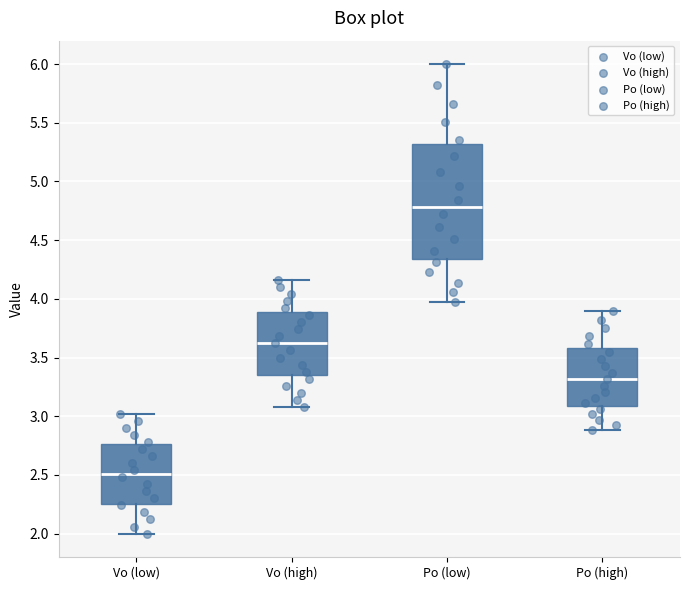

Reading left to right, read every box against the y-axis: the position of its median line, the range the box covers, and the ends of its whiskers. The values are not printed on the chart, so give them approximately, as read against the axis.

Vo (low): median 2.50, box 2.25 to 2.75, whiskers 2.00 to 3.00
Vo (high): median 3.60, box 3.35 to 3.90, whiskers 3.10 to 4.15
Po (low): median 4.80, box 4.35 to 5.30, whiskers 3.95 to 6.00
Po (high): median 3.30, box 3.10 to 3.60, whiskers 2.90 to 3.90